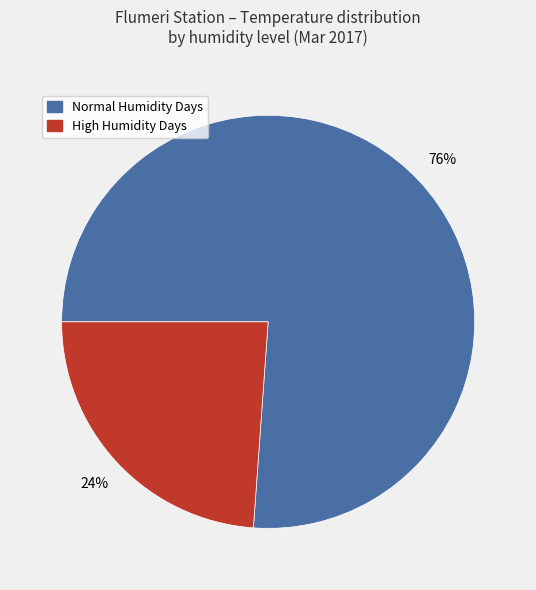

Is there any slice that represents more than half of the pie?

Yes